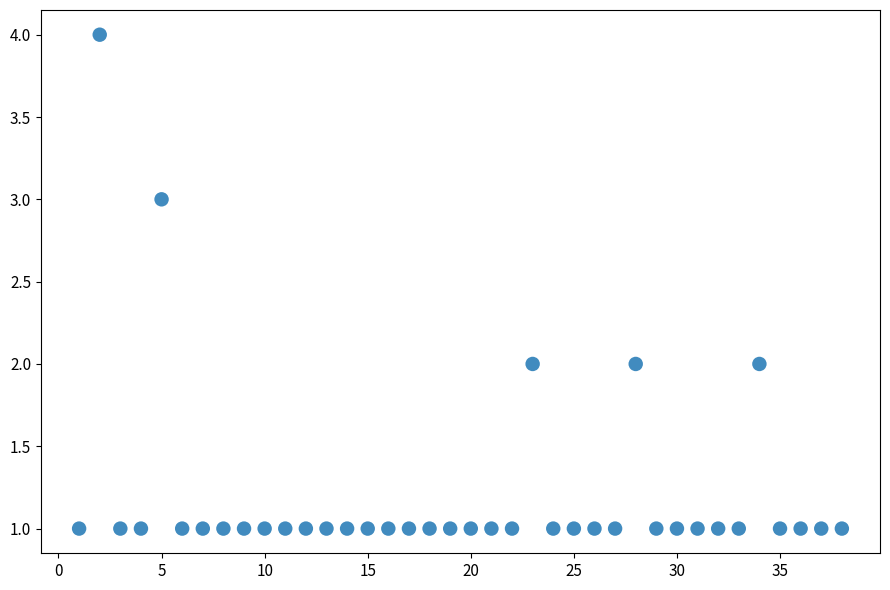

What is the range of X values (max minus min)?

37